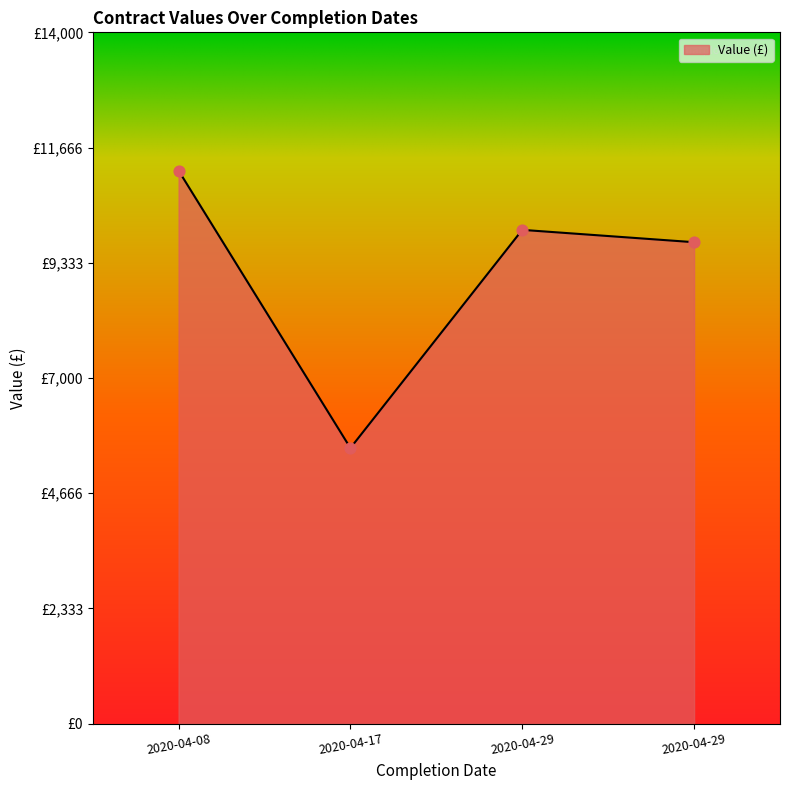

Is this an area chart (filled region under the line)?

Yes